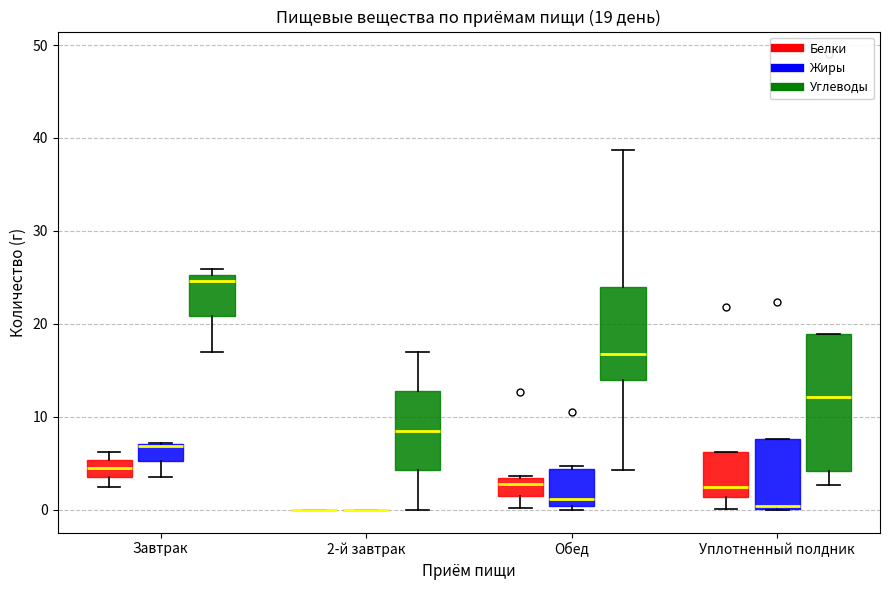

Which box is the tallest, from its lower edge to its upper edge?

Уплотненный полдник (Углеводы)